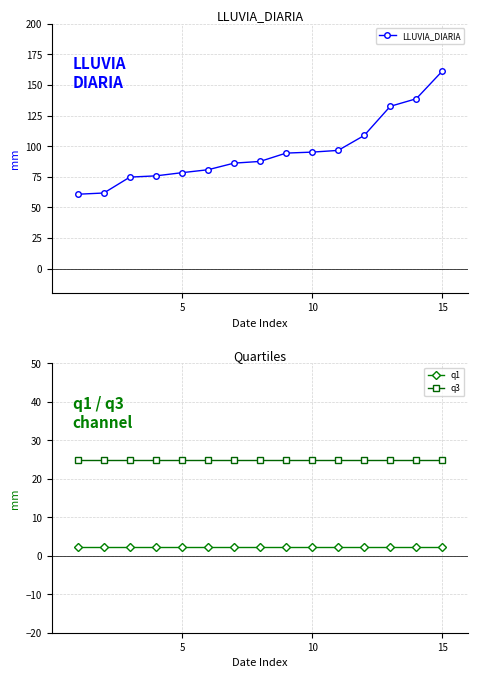

What is the maximum value for LLUVIA_DIARIA?

161.4